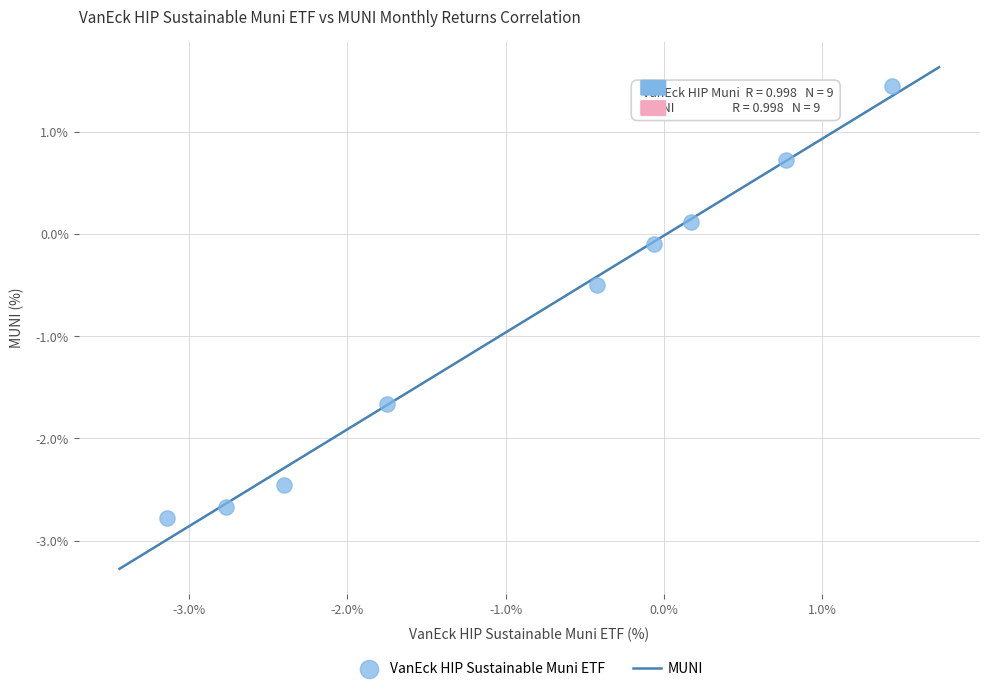

What is the range of Y values (max minus min)?

4.2